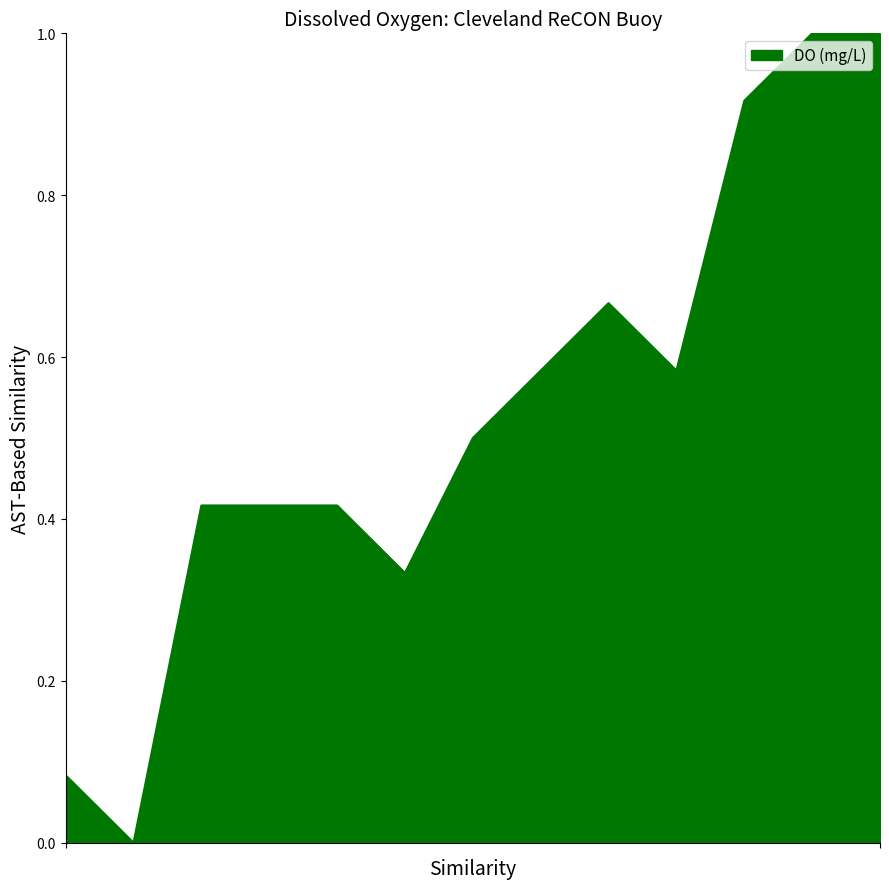

What is the greatest value displayed?

1.0